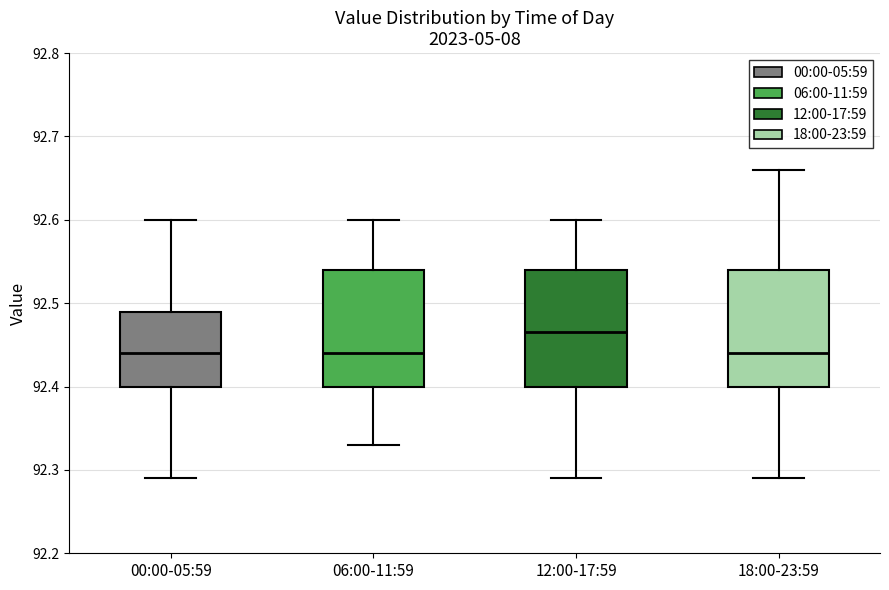

Reading left to right, read every box against the y-axis: the position of its median line, the range the box covers, and the ends of its whiskers. The values are not printed on the chart, so give them approximately, as read against the axis.

00:00-05:59: median 92.44, box 92.40 to 92.49, whiskers 92.29 to 92.60
06:00-11:59: median 92.44, box 92.40 to 92.54, whiskers 92.33 to 92.60
12:00-17:59: median 92.47, box 92.40 to 92.54, whiskers 92.29 to 92.60
18:00-23:59: median 92.44, box 92.40 to 92.54, whiskers 92.29 to 92.66